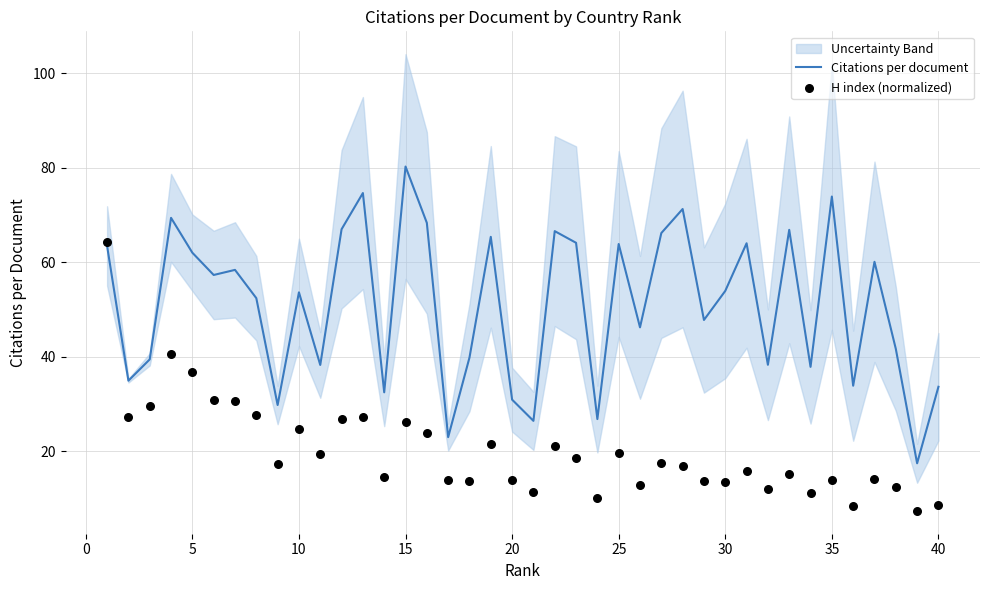

Which series has the widest spread of Y values?

Citations per document